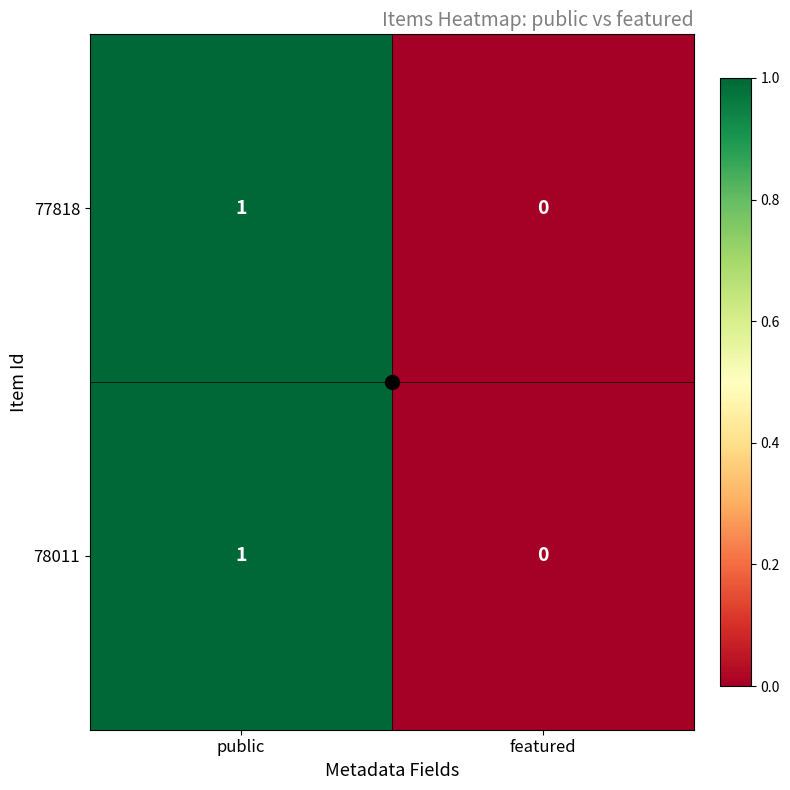

Rank the categories by 77818 value from highest to lowest.

public, featured